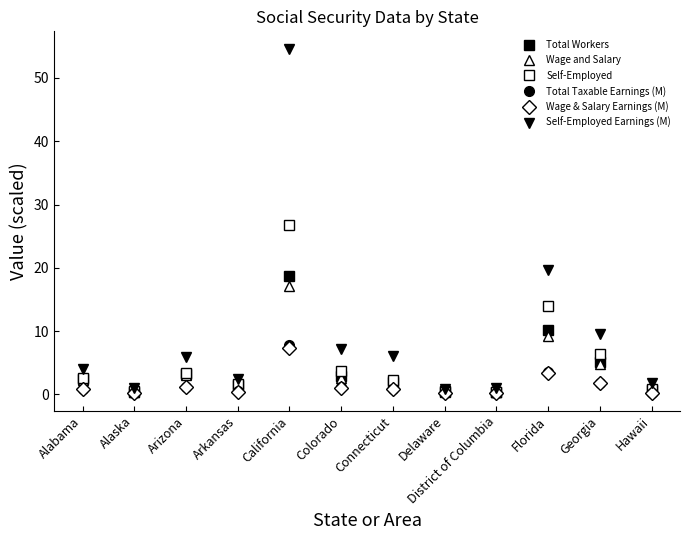

How many series are shown in this chart?

6